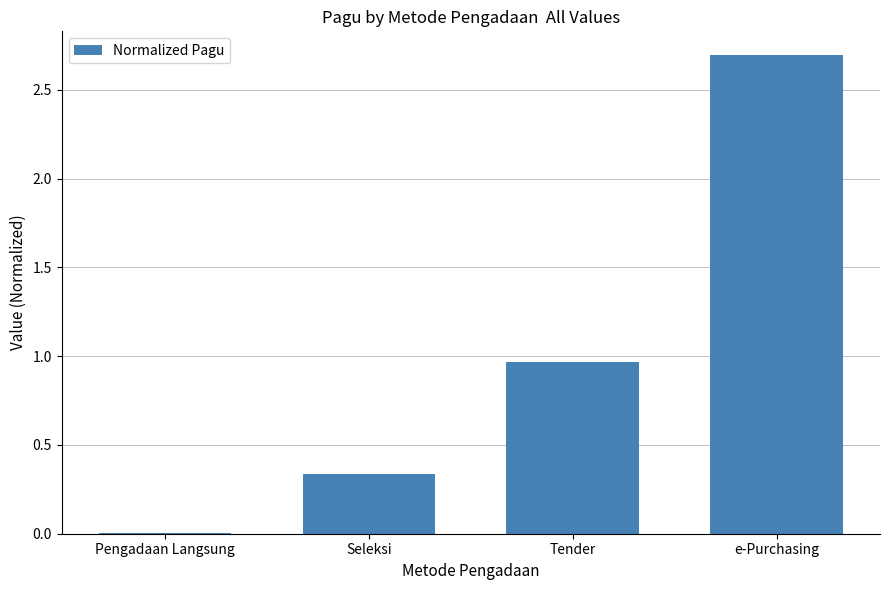

True or false: the data shows 1.3 at Tender.

False